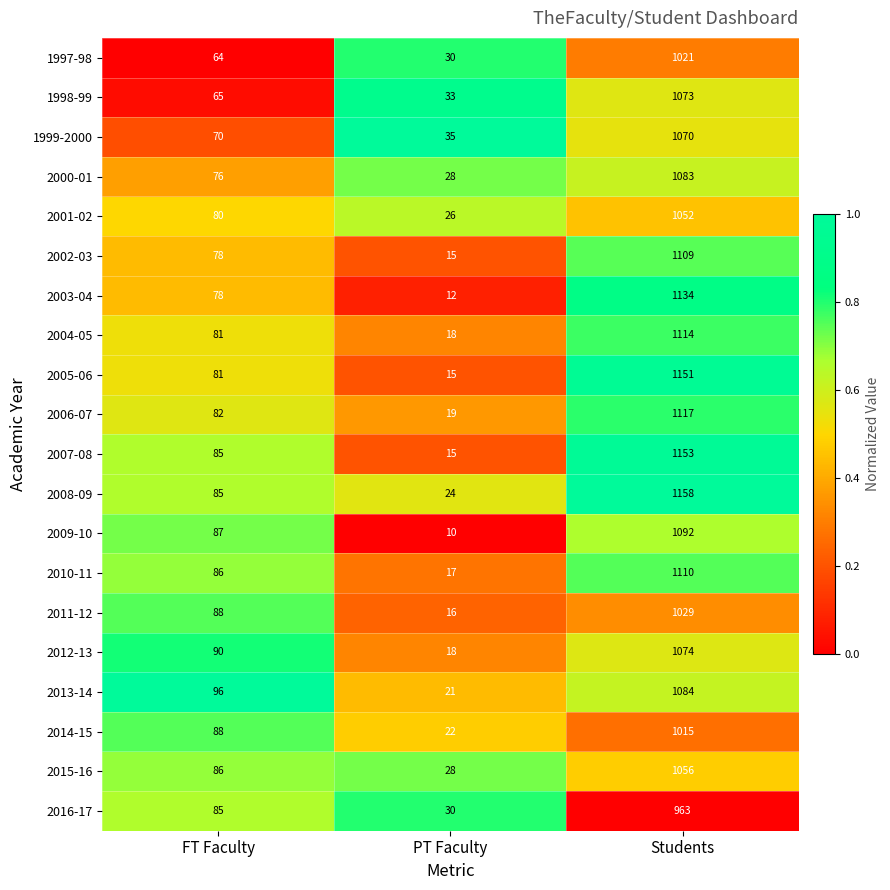

Is it true that 2000-01 equals 28 at PT Faculty?

True